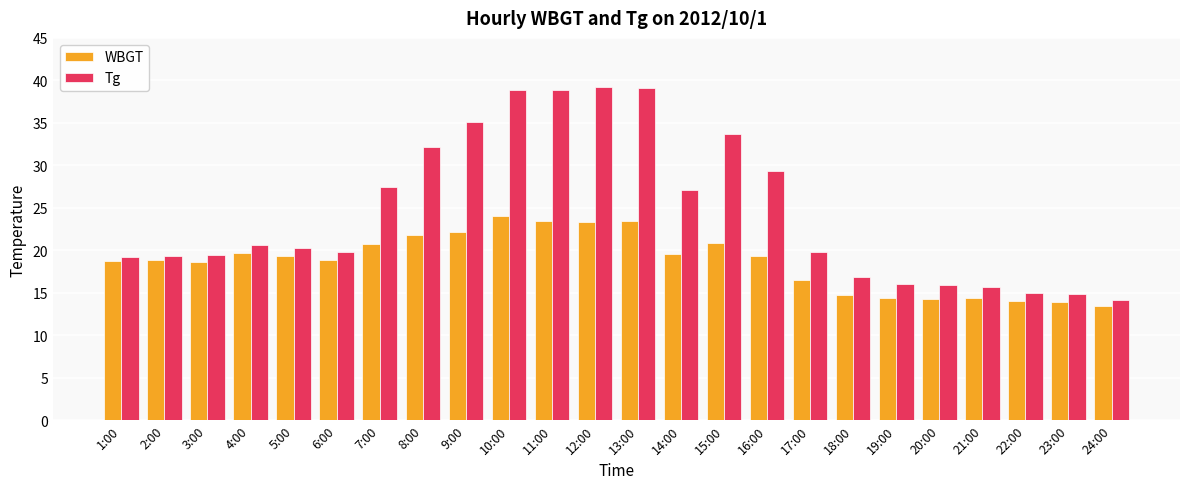

What is the maximum value shown in the chart?

39.2